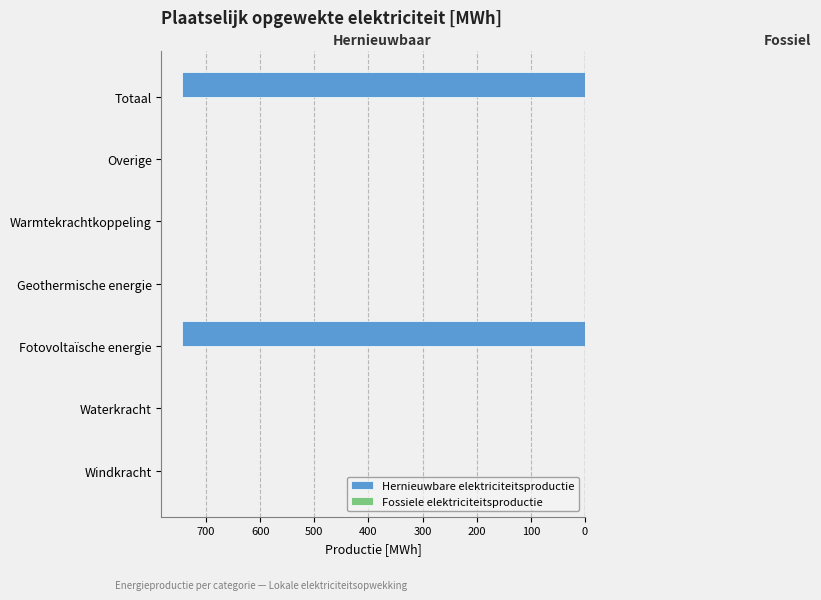

Are the bars horizontal?

Yes